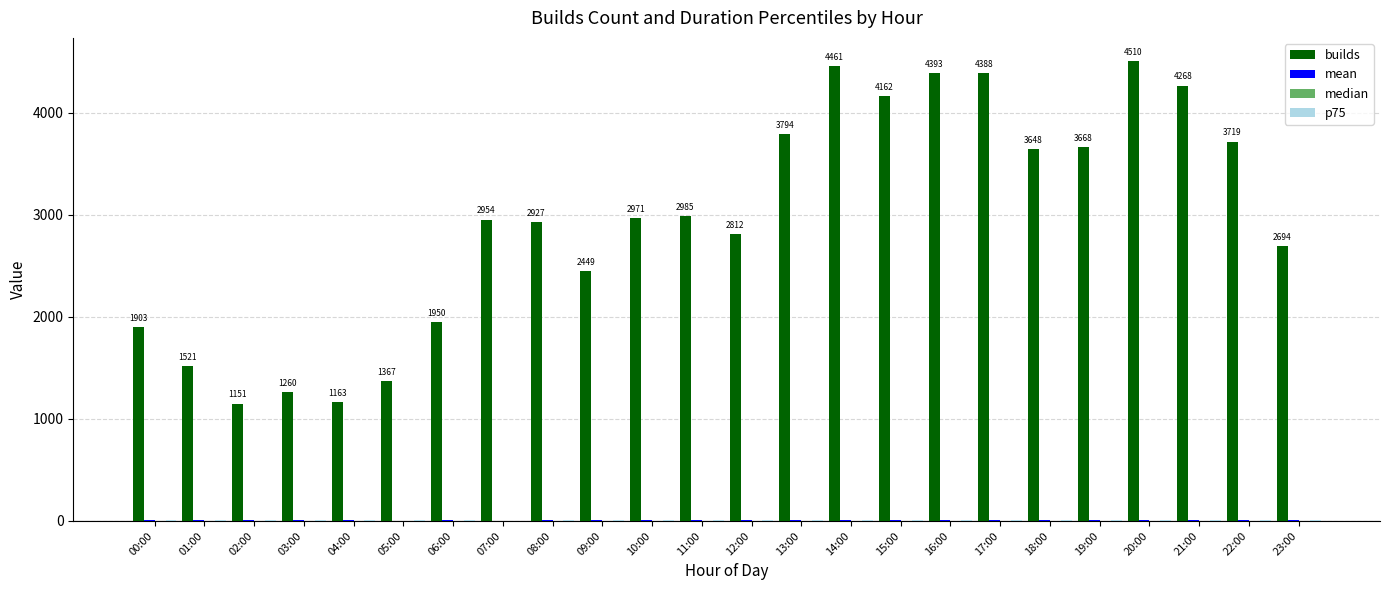

What is the difference between the second highest and second lowest values in the median series?

1.2